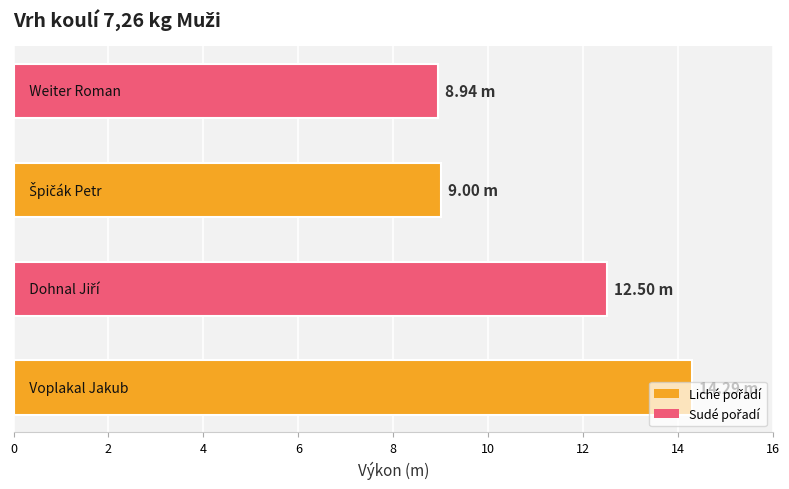

What is the sum of all values?

44.7